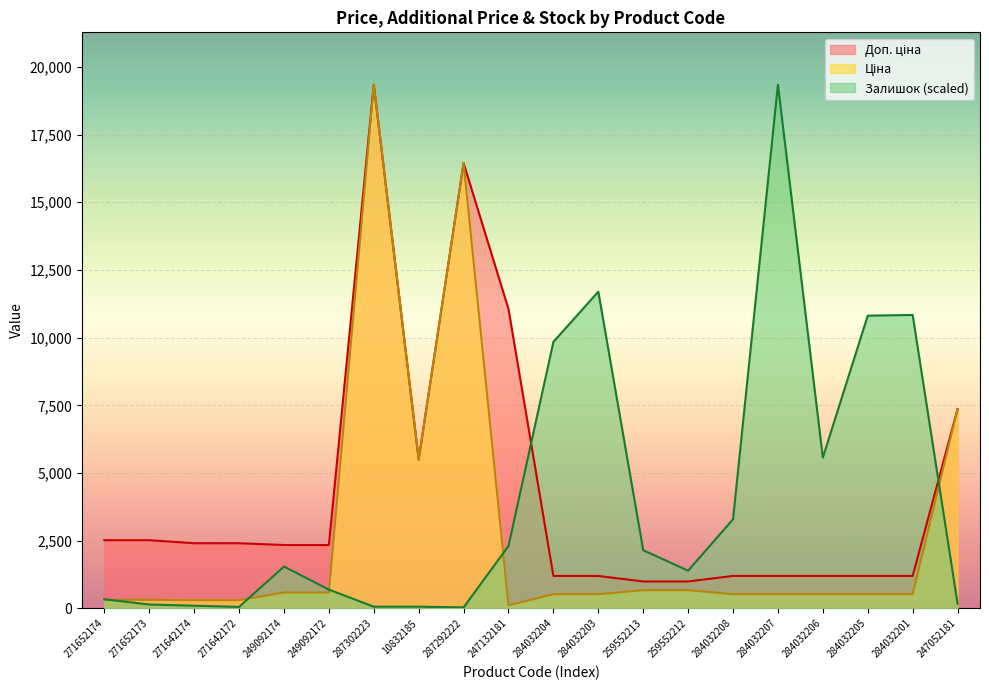

How many intersections are there between Ціна and Залишок?

5